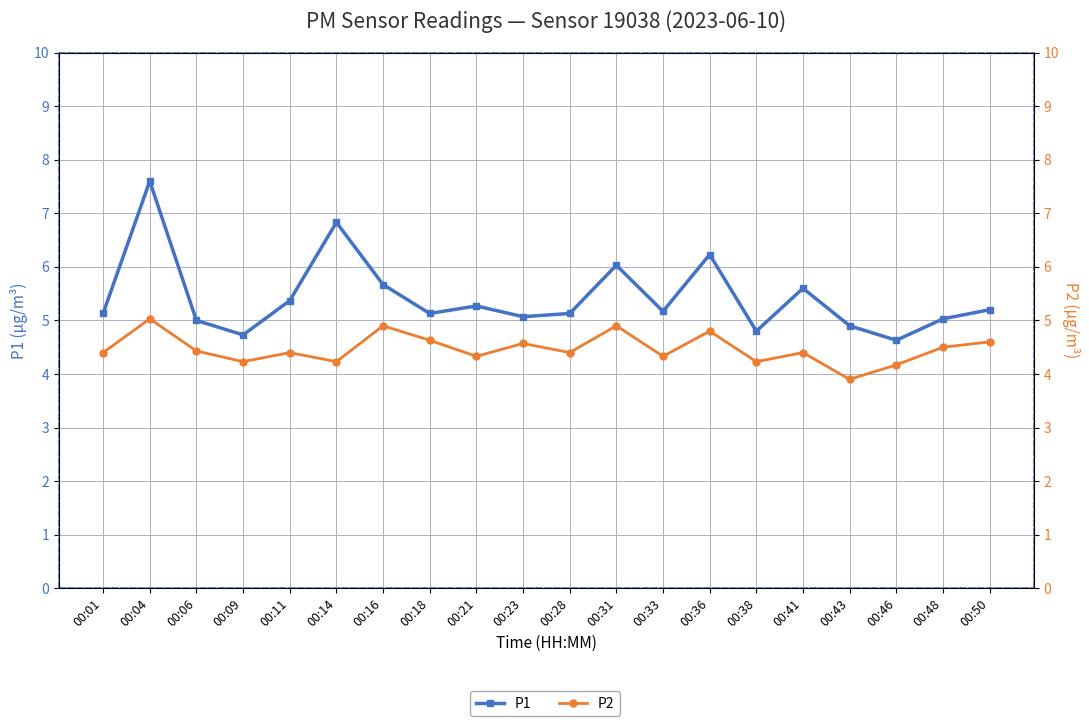

How many categories are shown in the chart?

20